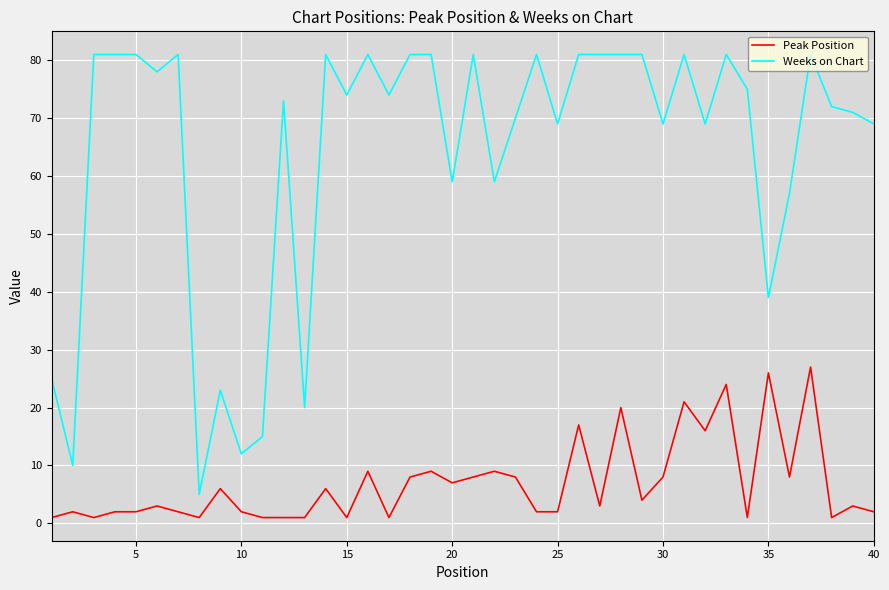

What is the sum of all Weeks on Chart values?

2564